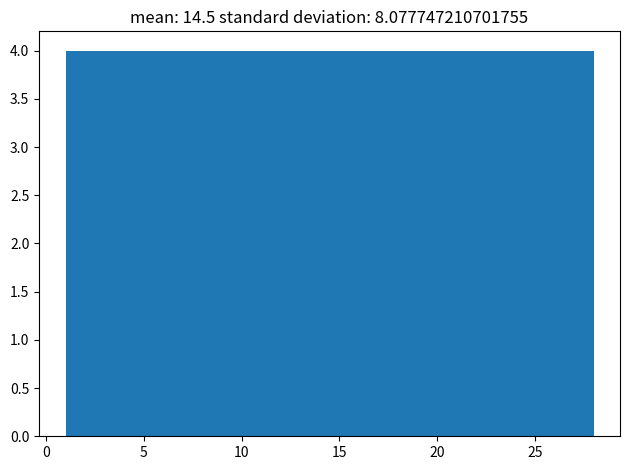

Reading left to right, transcribe this chart: for each bar, give the range it covers on the x-axis and its height. Neither the bar edges nor the heights are printed on the chart, so give them approximately, as read against the axes.

1.0 to 5.0: 4
5.0 to 8.5: 4
8.5 to 12.5: 4
12.5 to 16.5: 4
16.5 to 20.5: 4
20.5 to 24.0: 4
24.0 to 28.0: 4